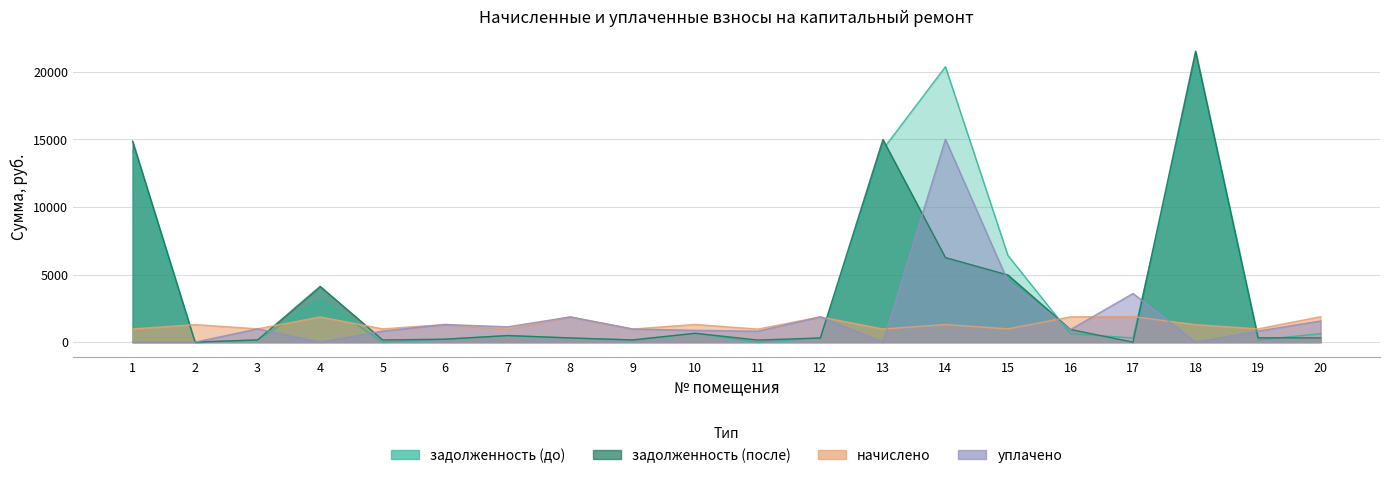

At which category does задолженность (до) reach its first local valley?

2